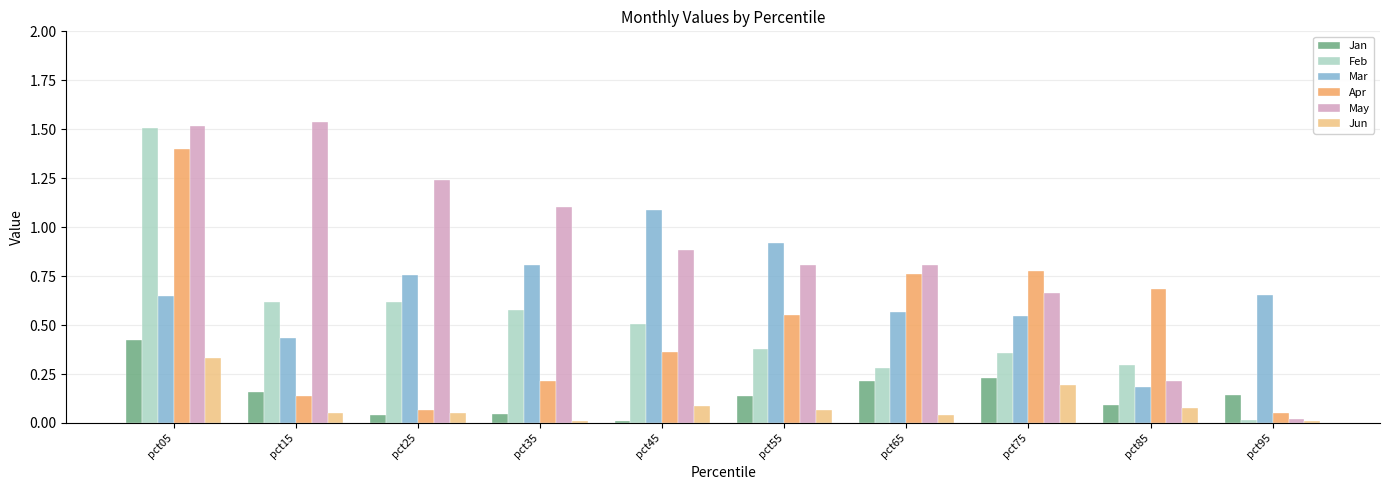

What are all the series names shown in the legend?

Jan, Feb, Mar, Apr, May, Jun